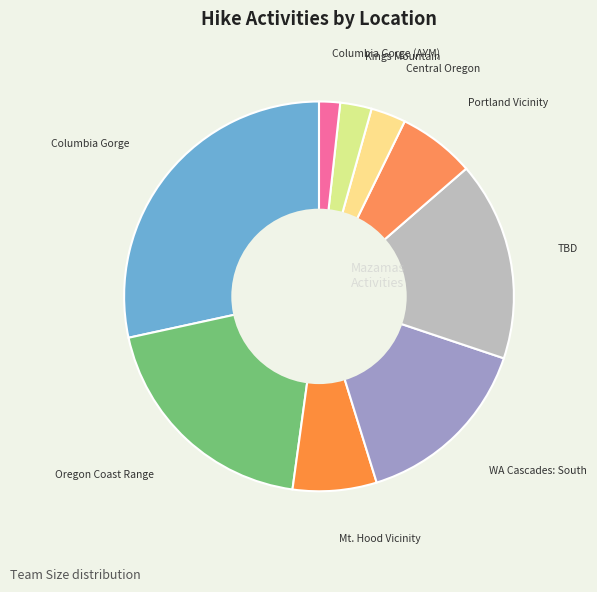

Is there any slice that represents more than half of the pie?

No